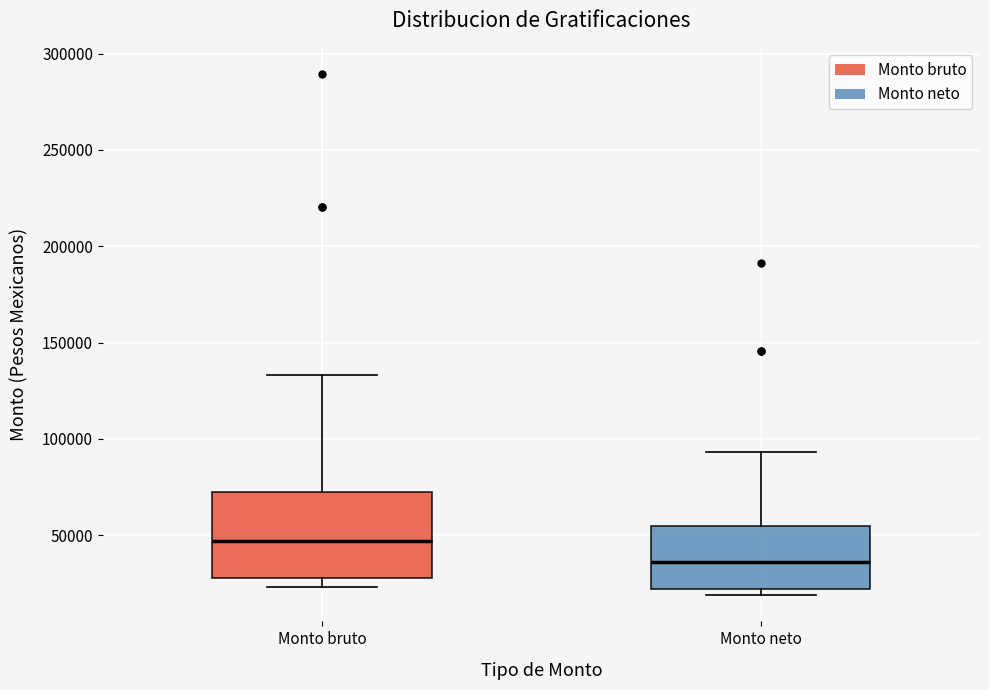

Reading left to right, read every box against the y-axis: the position of its median line, the range the box covers, and the ends of its whiskers. The values are not printed on the chart, so give them approximately, as read against the axis.

Monto bruto: median 45000, box 30000 to 70000, whiskers 25000 to 135000
Monto neto: median 35000, box 20000 to 55000, whiskers 20000 (just below the box's lower edge) to 95000